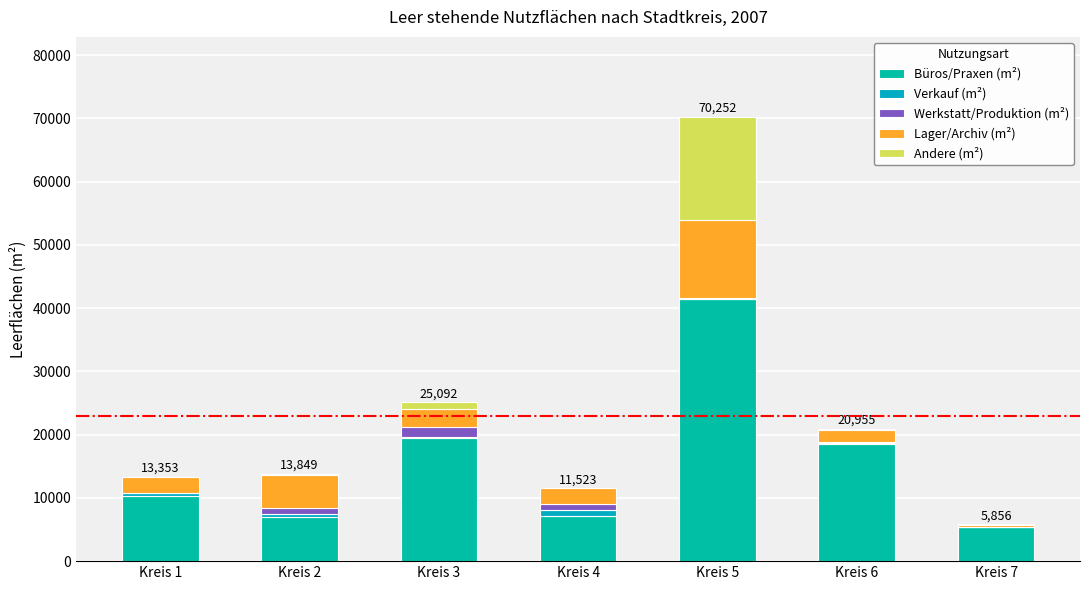

At Kreis 7, list the series in order from smallest to largest.

Verkauf (m²), Werkstatt/Produktion (m²), Andere (m²), Lager/Archiv (m²), Büros/Praxen (m²)